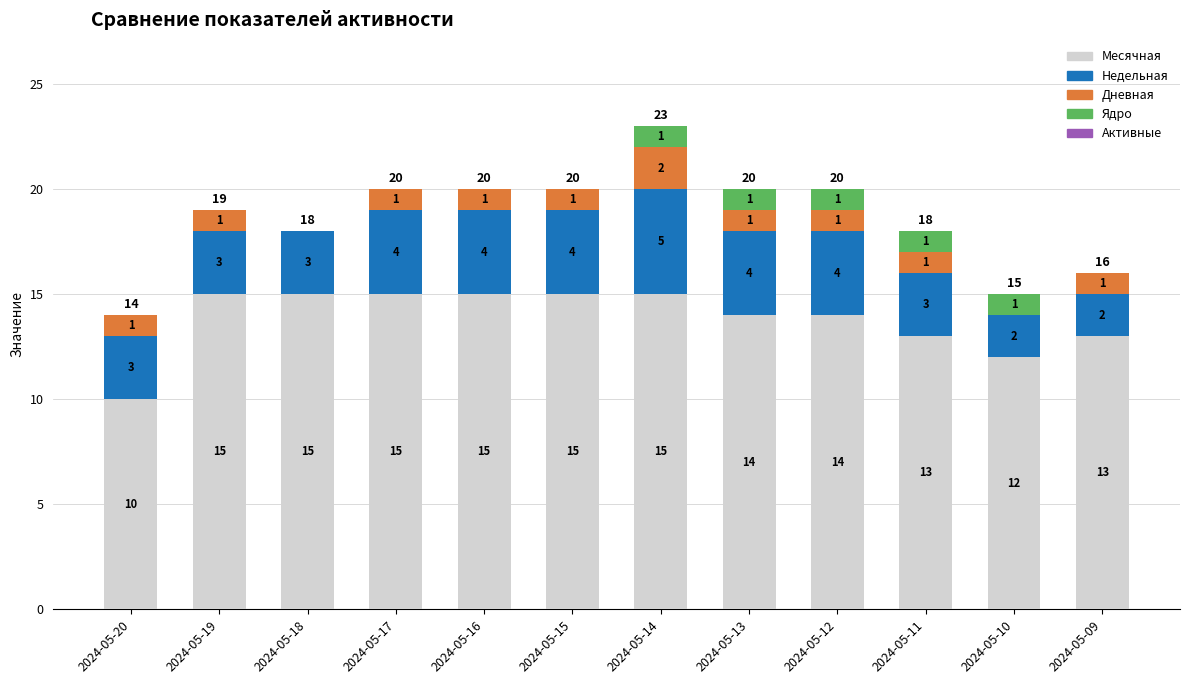

The value of Месячная at 2024-05-12 is 19. True or false?

False